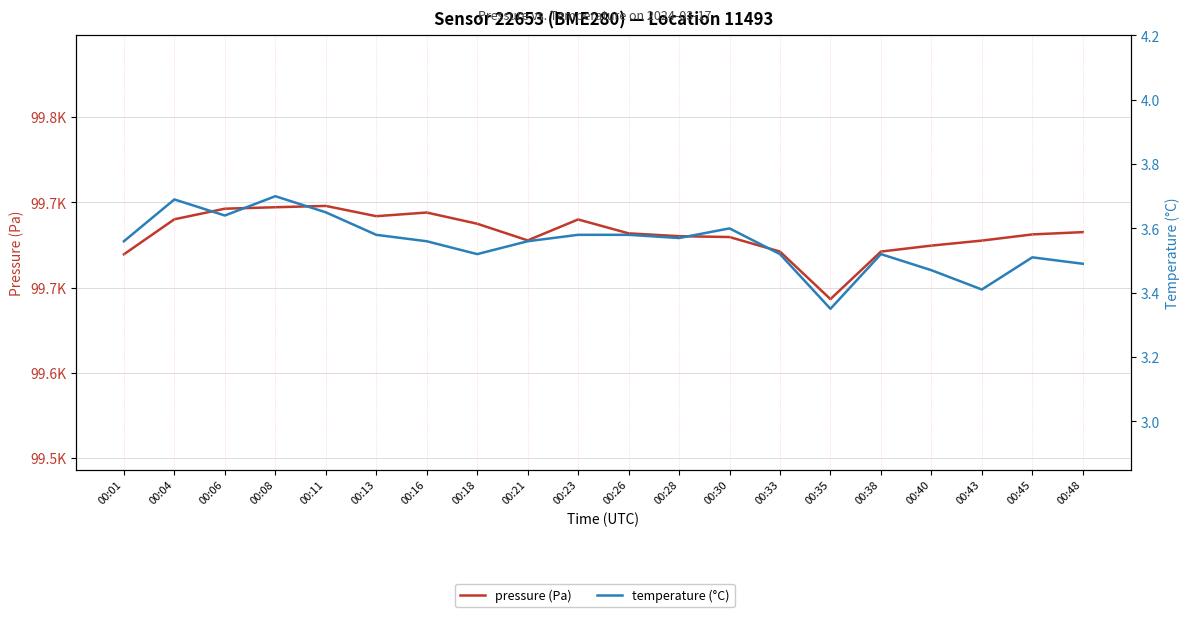

True or false: pressure (Pa) and temperature (°C) cross at least once.

False